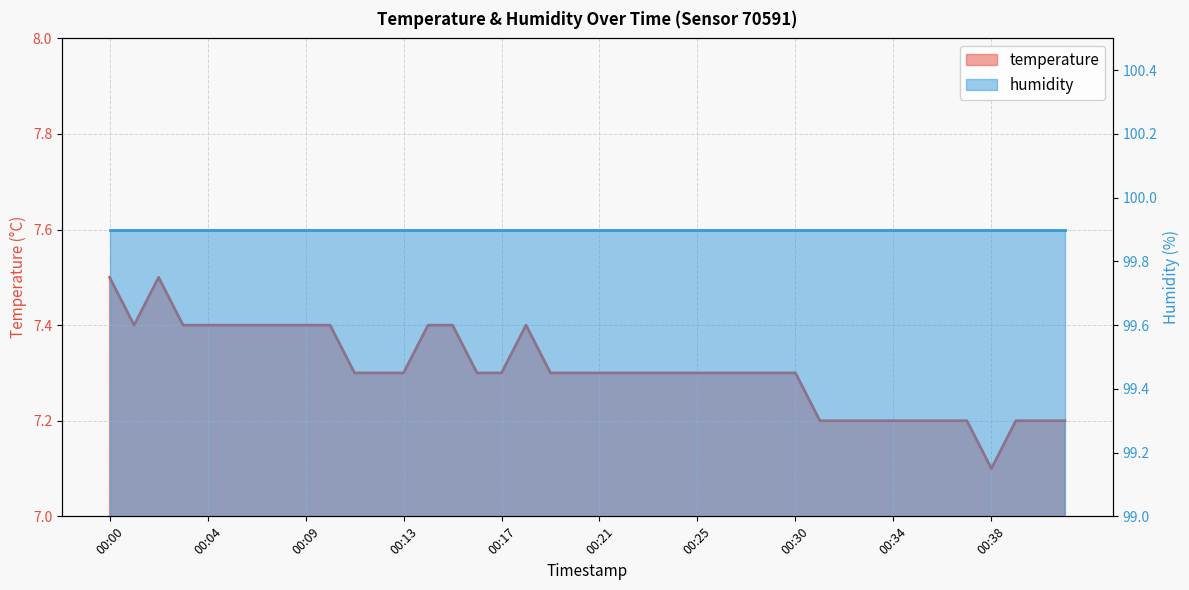

At which category does the data reach its first local valley?

00:01